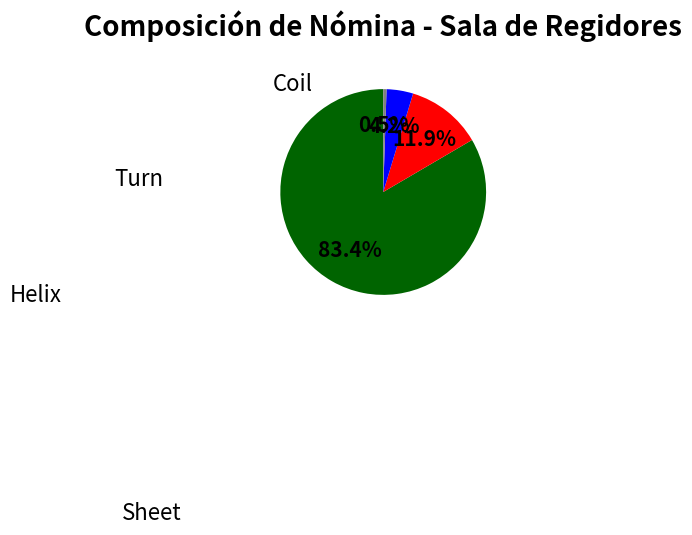

Does any single category account for the majority?

Yes